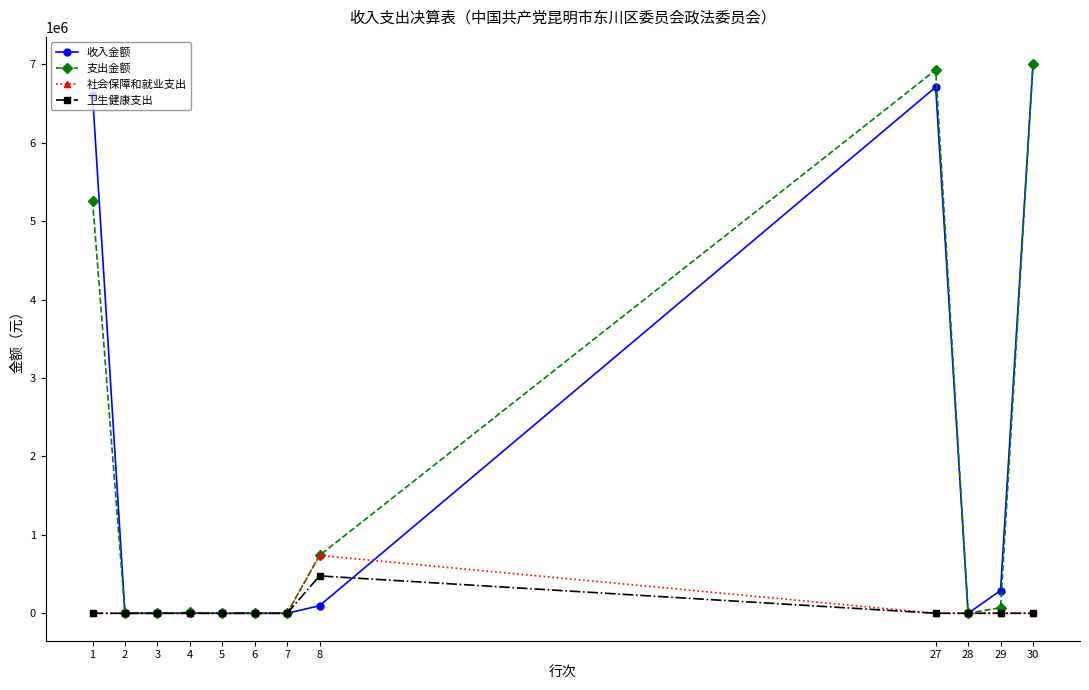

True or false: 支出金额 has more than 0 points higher than both neighbors.

True